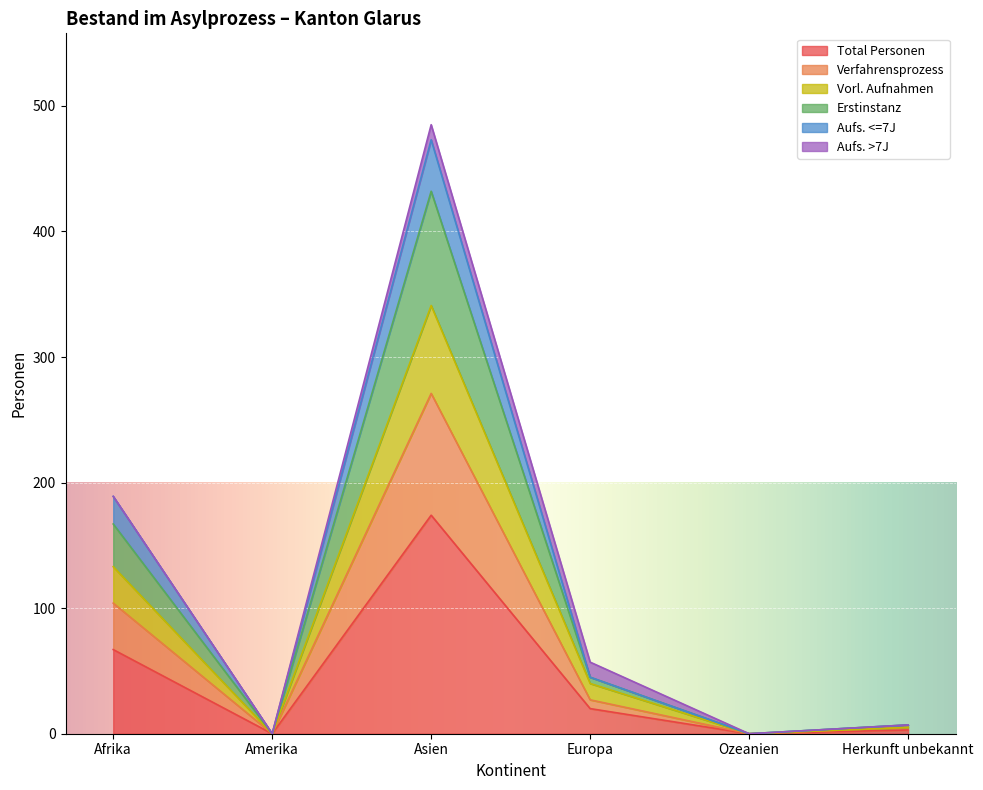

At which category does the chart reach its minimum across all series?

Amerika